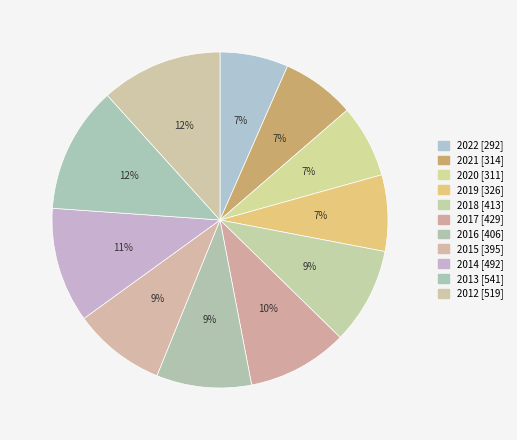

How many slices are in this pie chart?

11